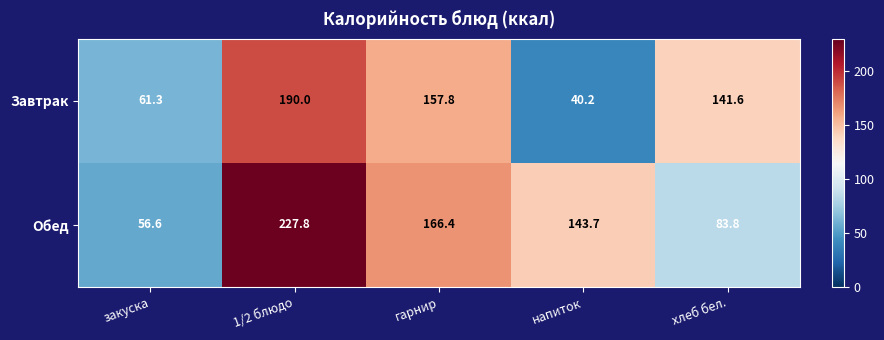

Is it true that Обед equals 102.6 at гарнир?

False